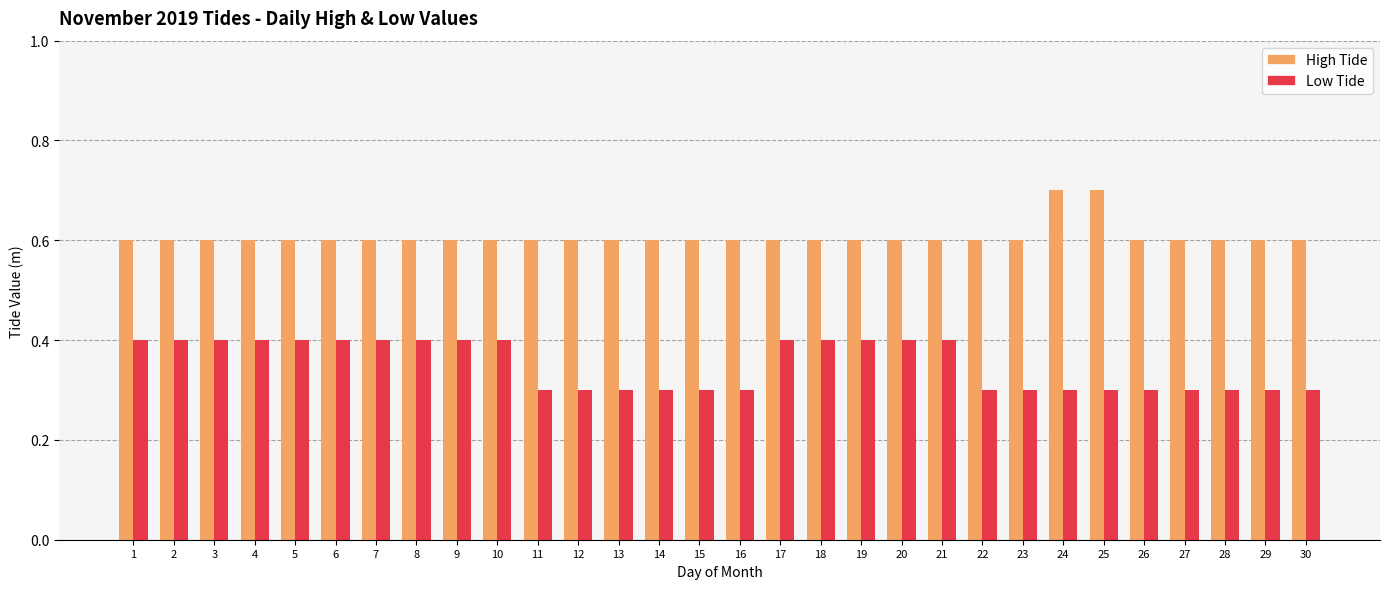

Which series has the largest range (max minus min)?

Low Tide